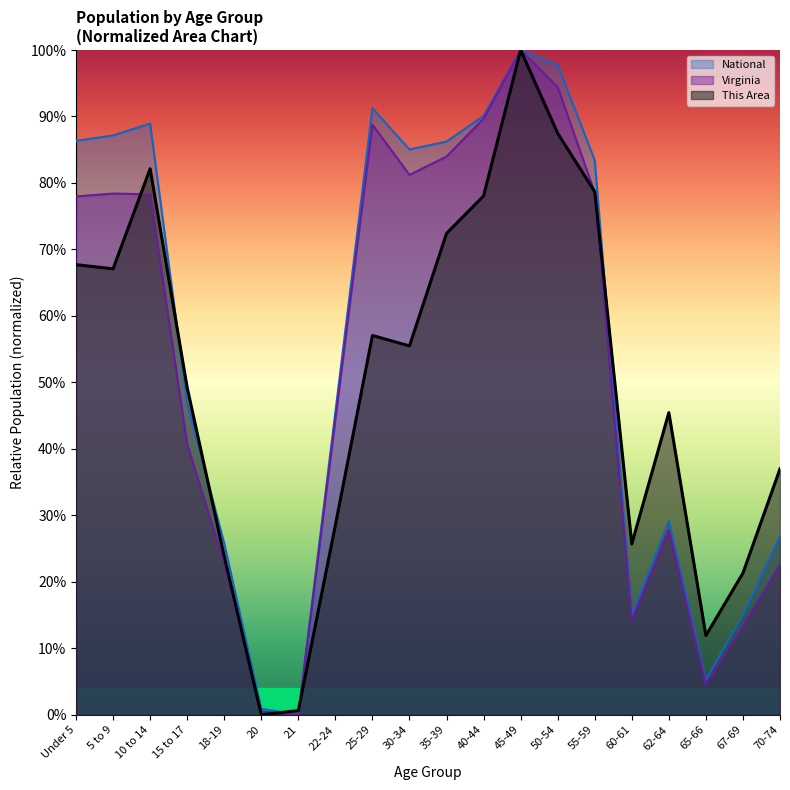

What position from the left is 22-24?

8